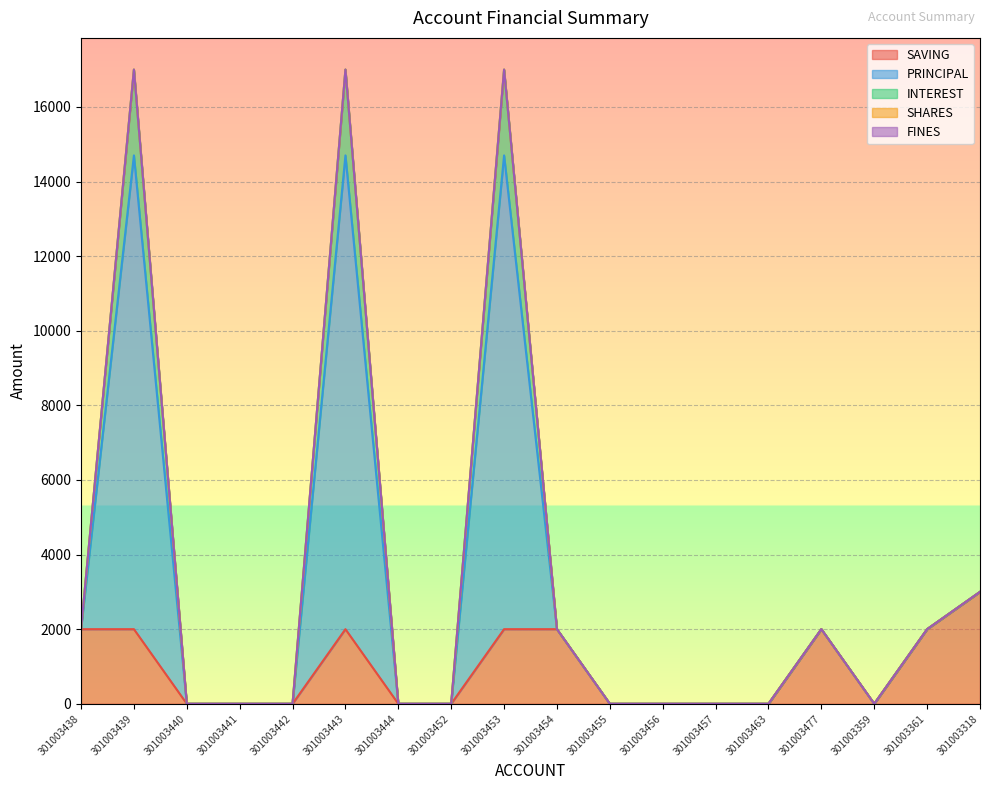

True or false: SAVING has a value of 1130 at 301003454.

False